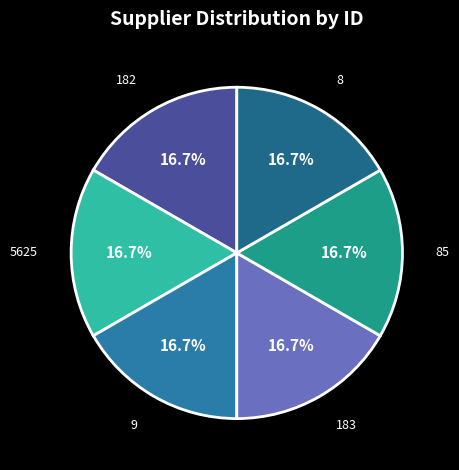

Is the sum of 5625 and 183 greater than half?

No